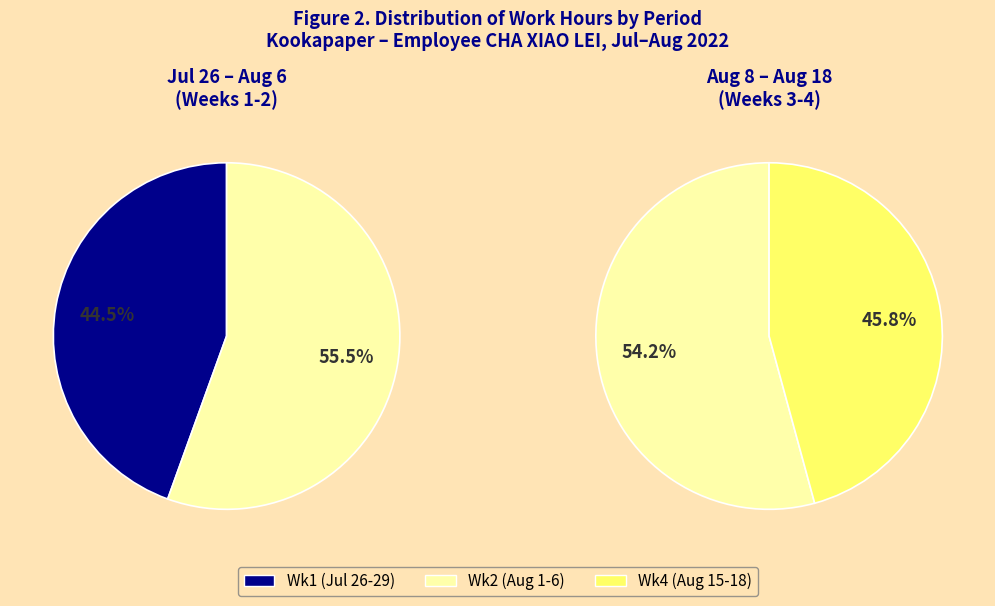

The 11-Thu slice represents 17% of the pie. True or false?

False